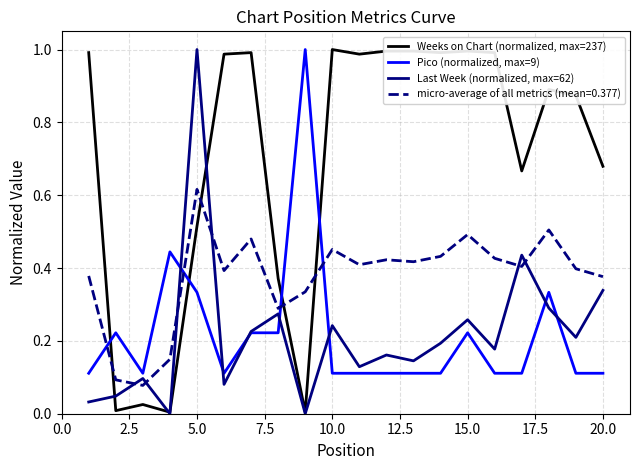

Which series has the largest total across all categories?

Weeks on Chart (normalized, max=237)